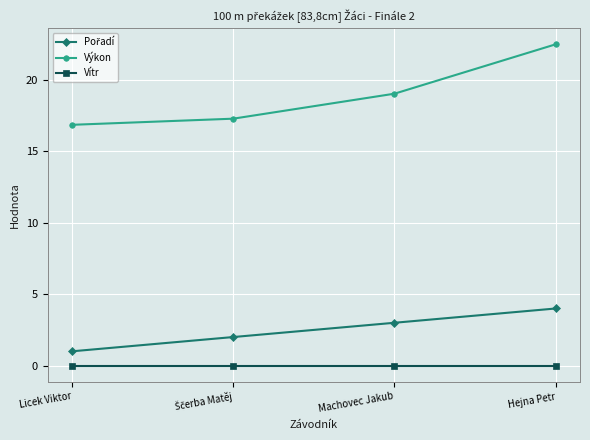

What is the label of the 4th point from the left?

Hejna Petr